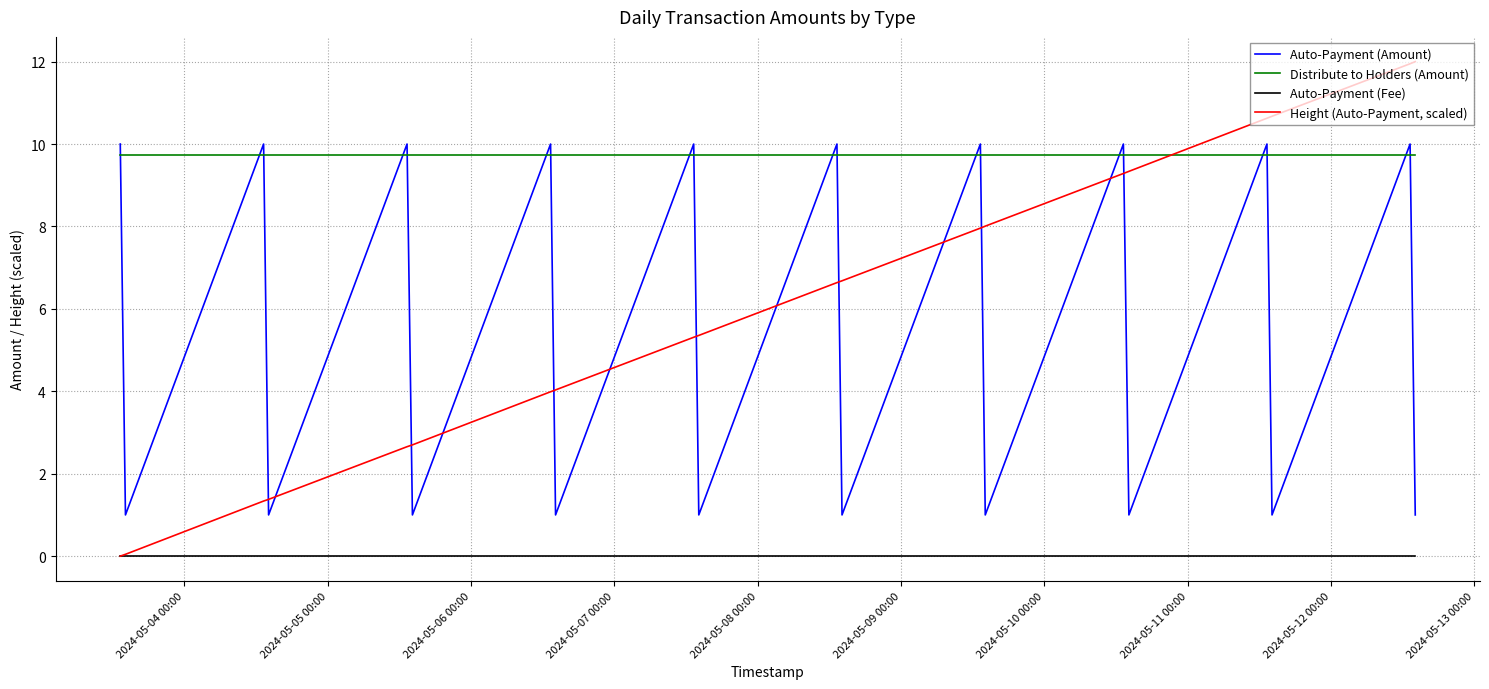

What is the minimum value for Distribute to Holders (Amount)?

9.7